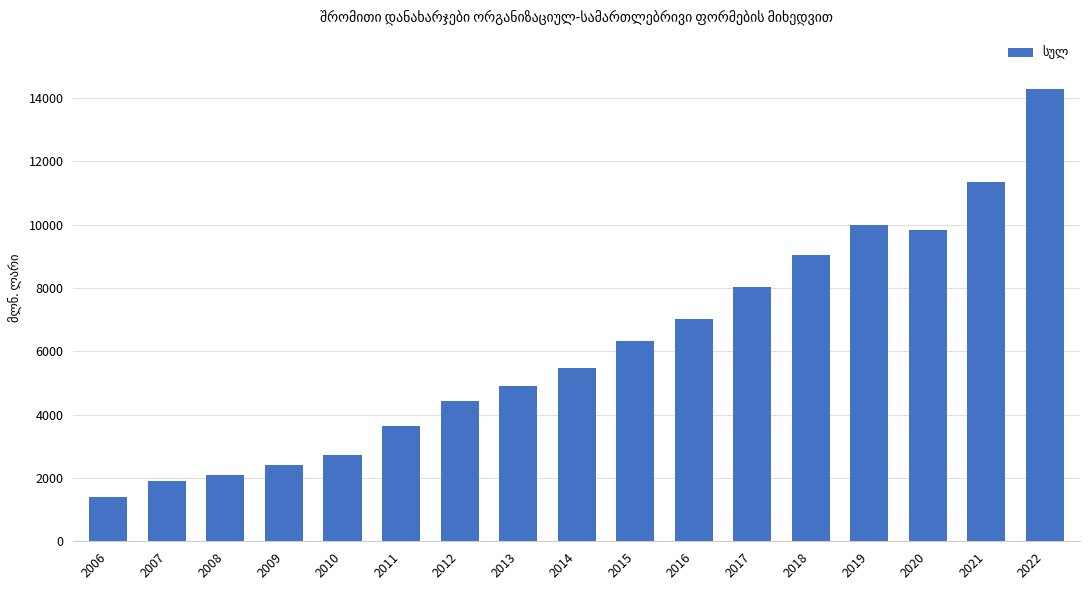

Reading left to right, what are all the values shown in this chart?

2006=1400.1	2007=1916.4	2008=2106.6	2009=2419.0	2010=2741.0	2011=3636.9	2012=4446.6	2013=4907.2	2014=5470.6	2015=6329.6	2016=7022.2	2017=8046.4	2018=9046.4	2019=9977.2	2020=9828.1	2021=11357.8	2022=14283.9